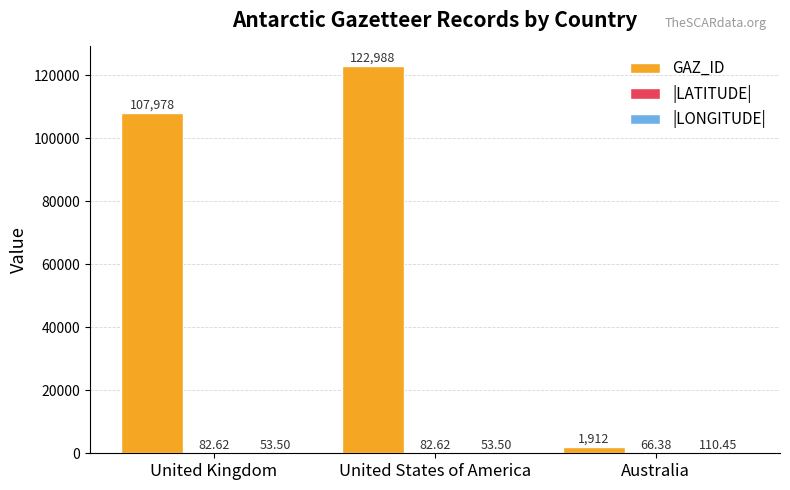

How many distinct data groups are displayed?

3